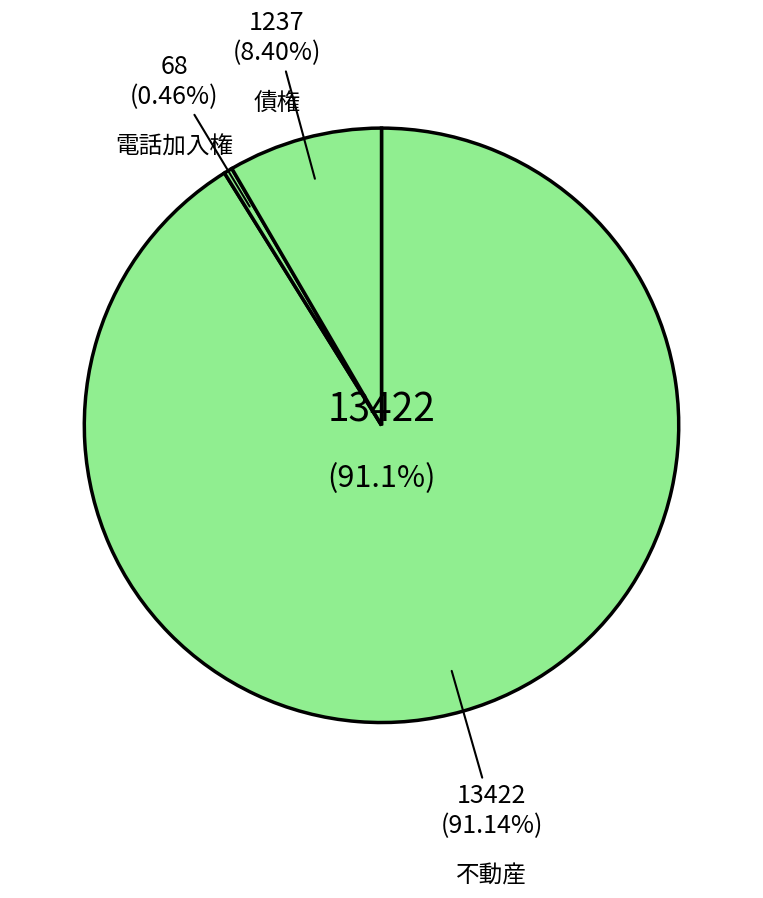

Rank the series by their maximum value, from lowest to highest.

電話加入権, 債権, 不動産